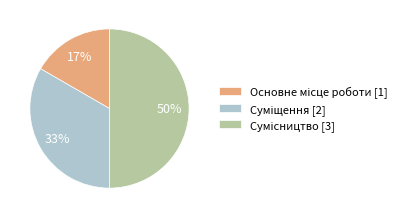

To the nearest percent, what is the average slice percentage?

33%